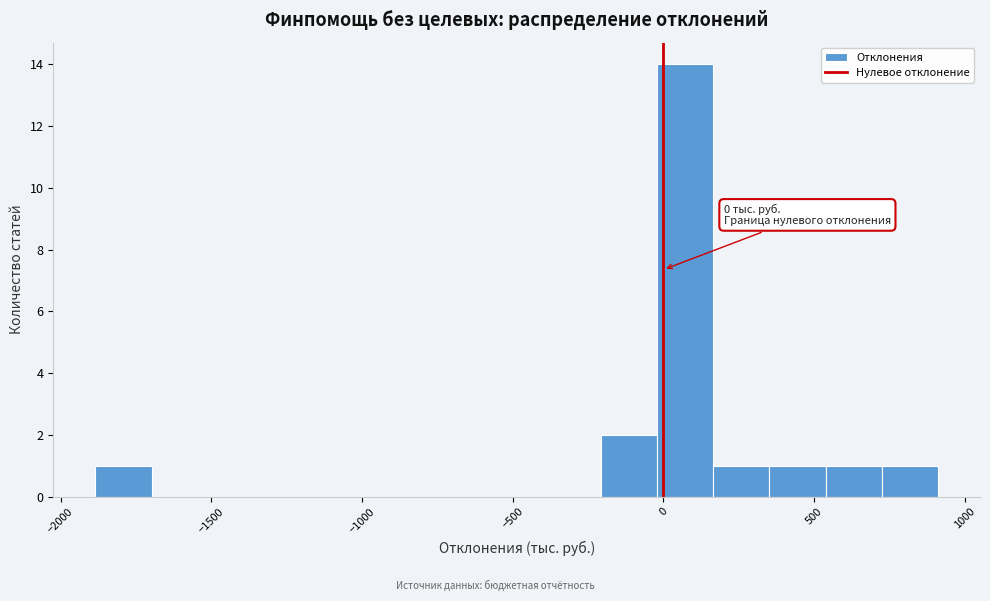

Read against the x-axis, roughly where is the centre of the tallest bar?

50